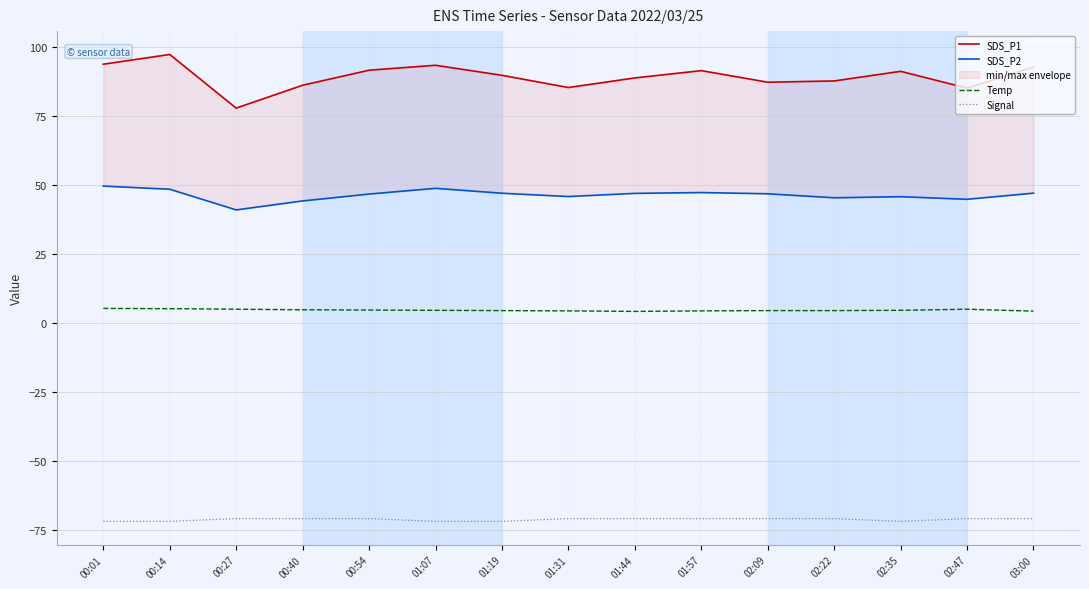

True or false: SDS_P1 and SDS_P2 cross at least once.

False